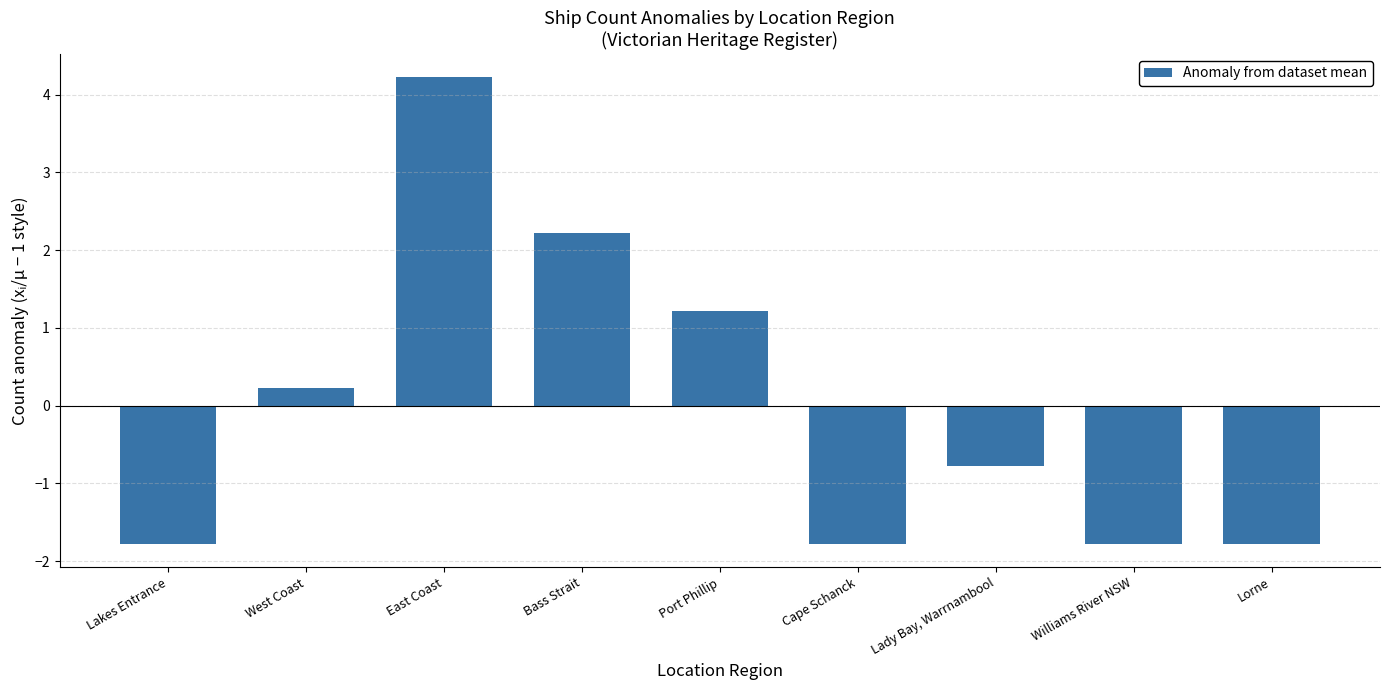

What is the label of the 8th bar from the left?

Williams River NSW